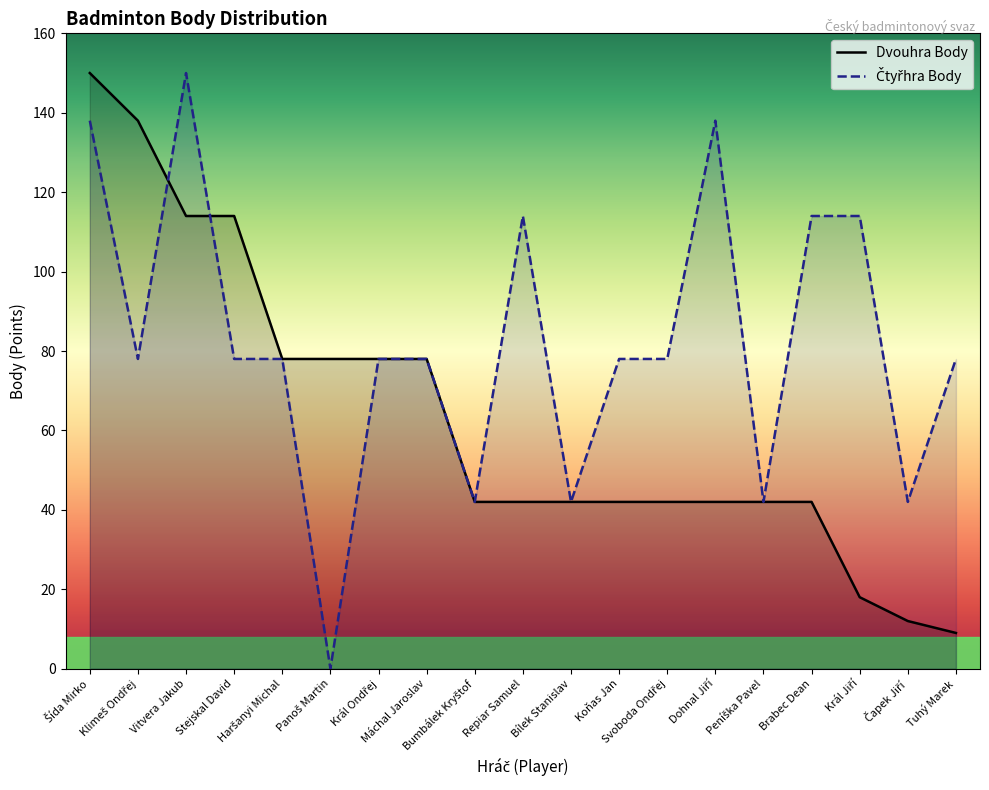

Where is the first local maximum for Čtyřhra Body?

Vitvera Jakub